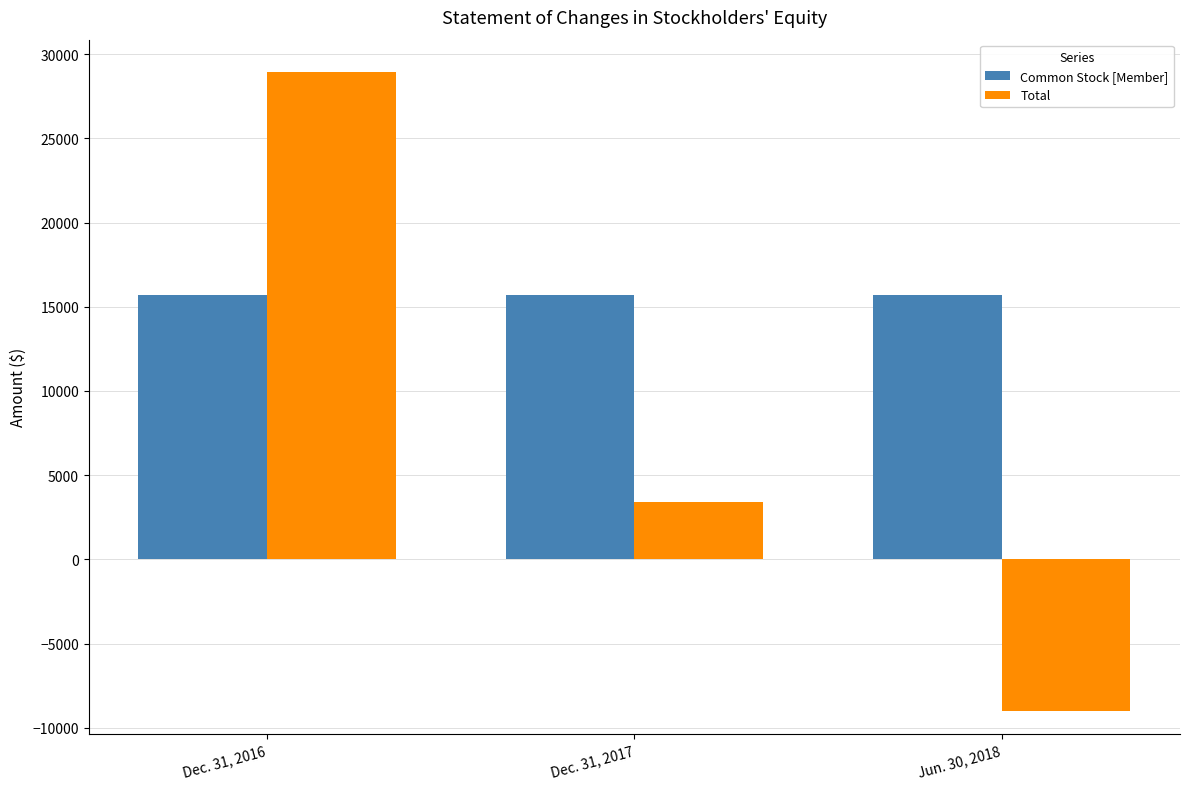

List the series in order of their peak value, lowest first.

Common Stock [Member], Total